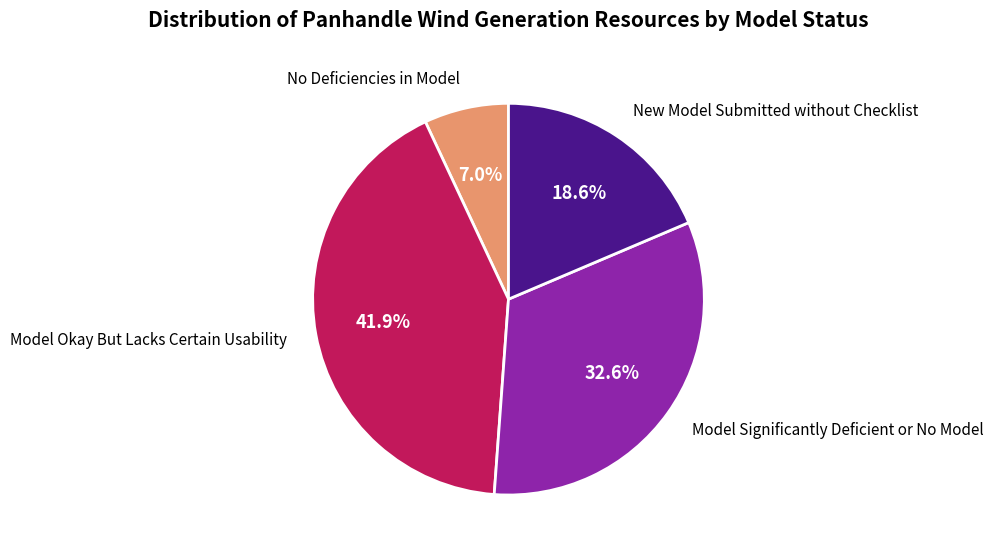

Count the number of slices in the pie.

4